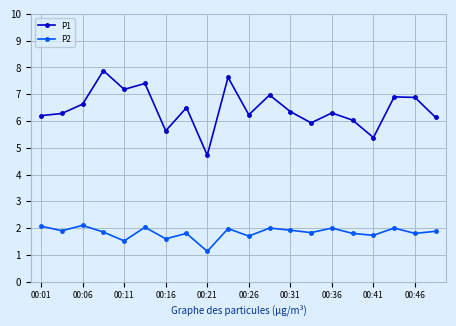

At how many categories does at least one series exceed 1?

20